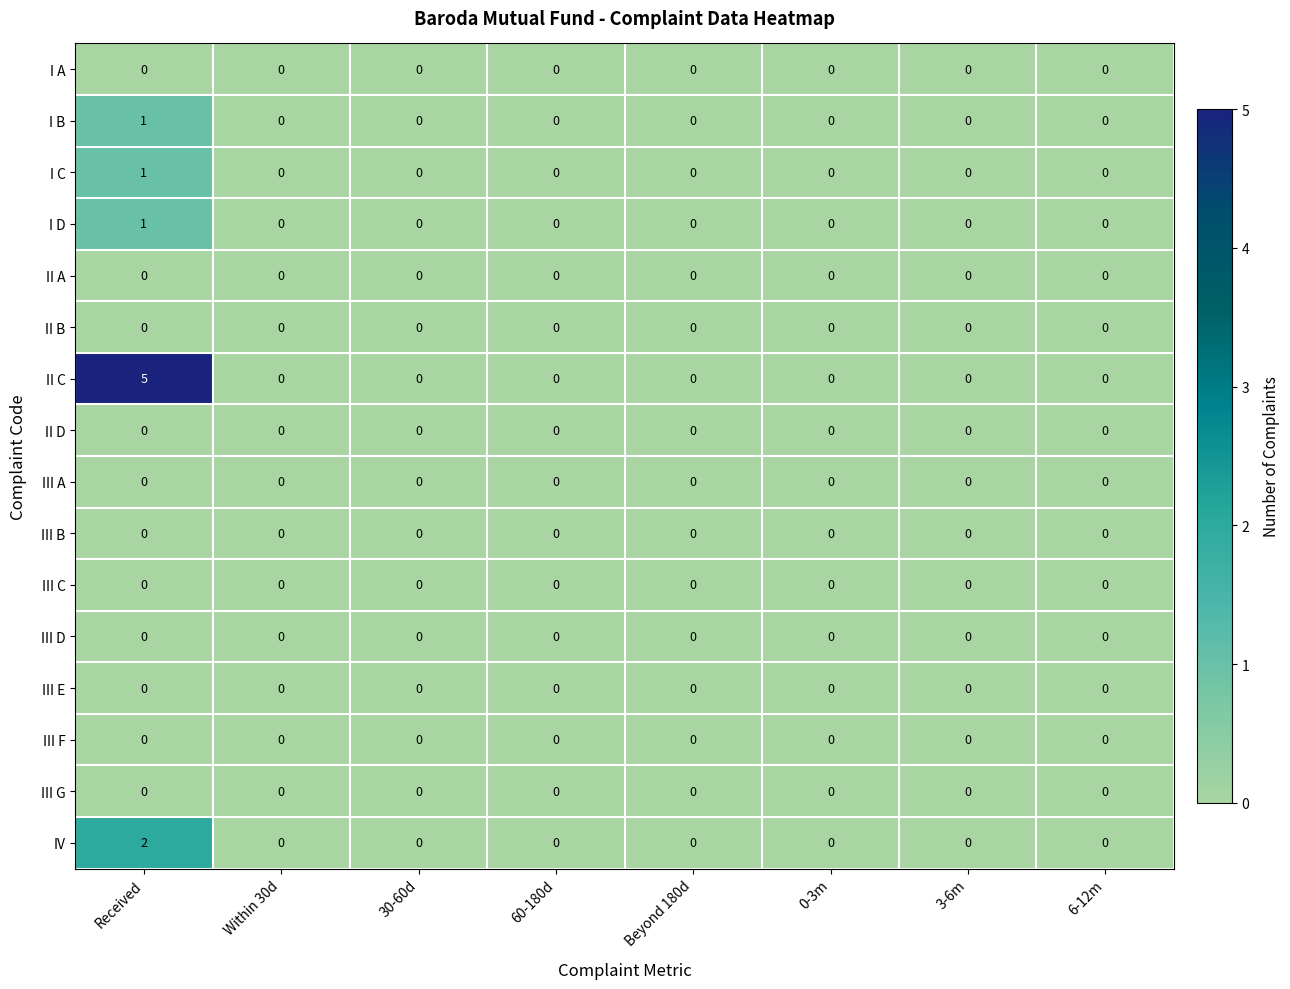

Which series has the widest spread of values?

II C